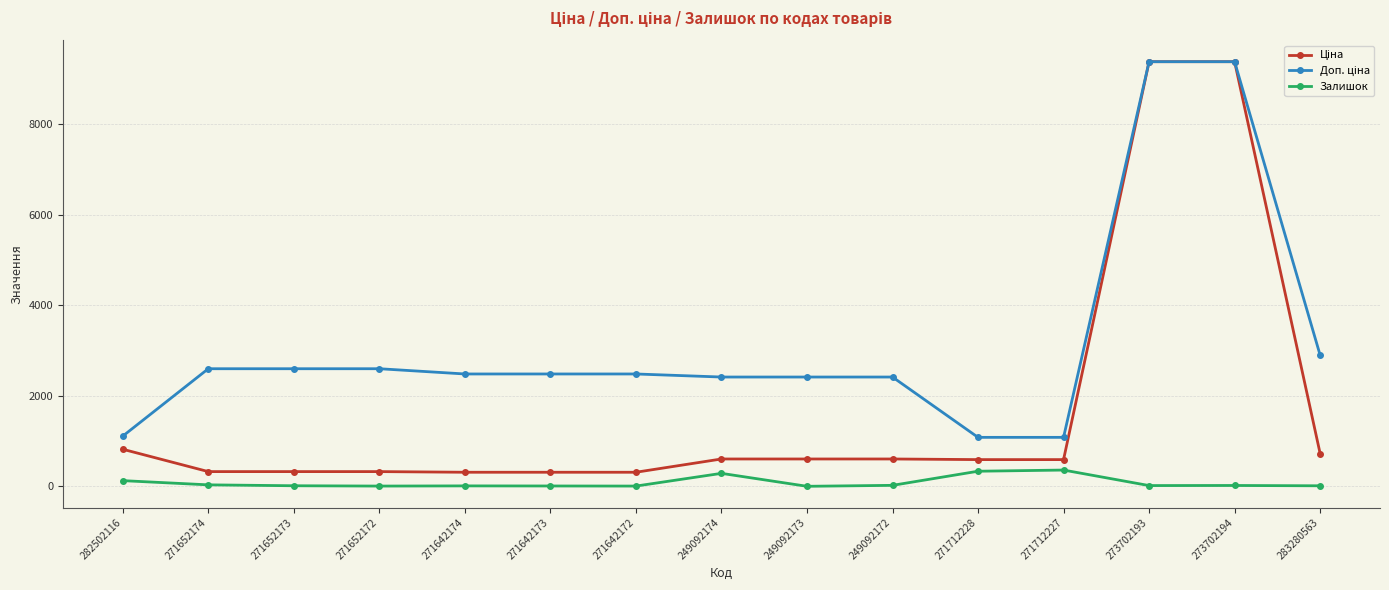

The value of Залишок at 249092174 is 286.0. True or false?

True